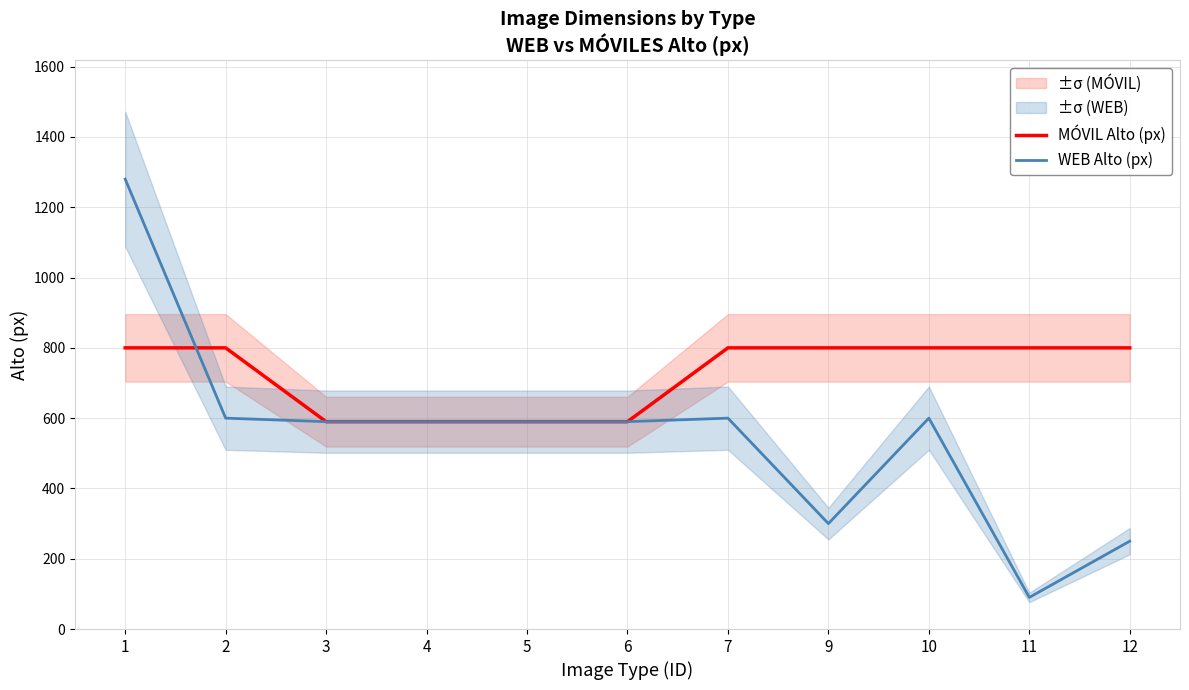

Which series has the largest total across all categories?

MÓVIL Alto (px)